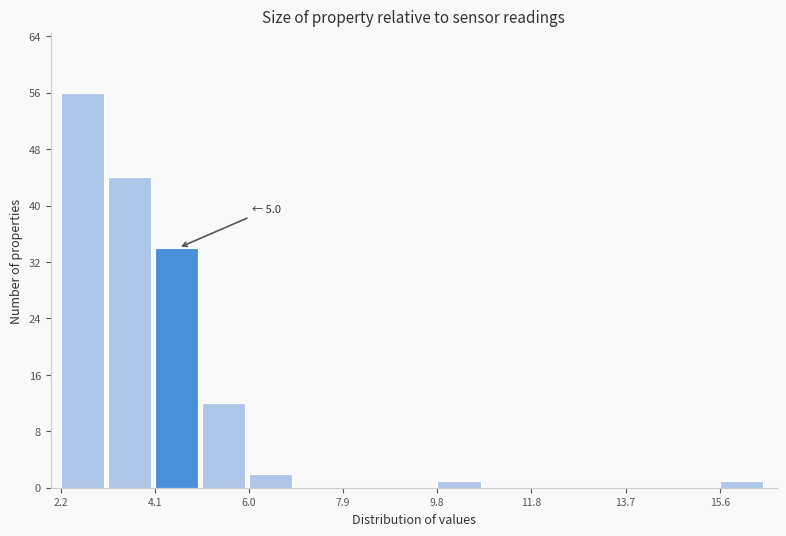

Which range on the x-axis has the tallest bar?

2.2 to 3.2